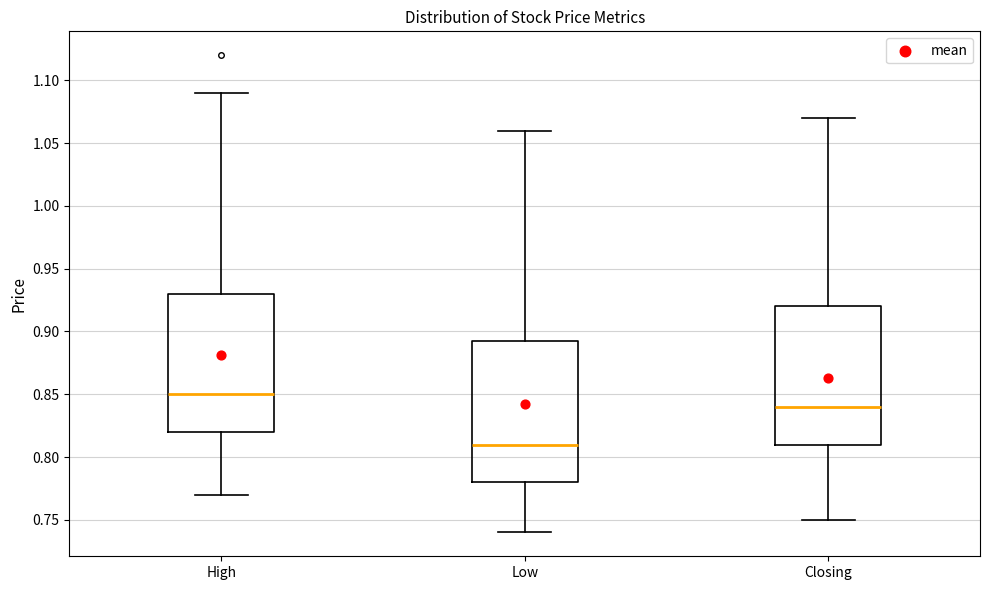

Reading left to right, read every box against the y-axis: the position of its median line, the range the box covers, and the ends of its whiskers. The values are not printed on the chart, so give them approximately, as read against the axis.

High: median 0.850, box 0.820 to 0.930, whiskers 0.770 to 1.090
Low: median 0.810, box 0.780 to 0.895, whiskers 0.740 to 1.060
Closing: median 0.840, box 0.810 to 0.920, whiskers 0.750 to 1.070